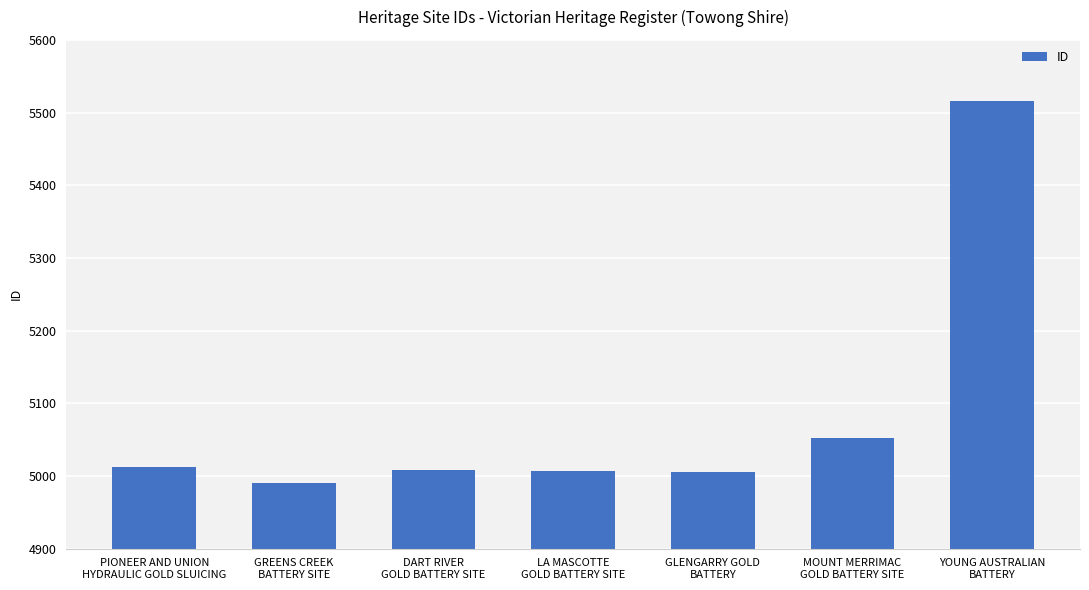

What is the smallest value displayed?

4990